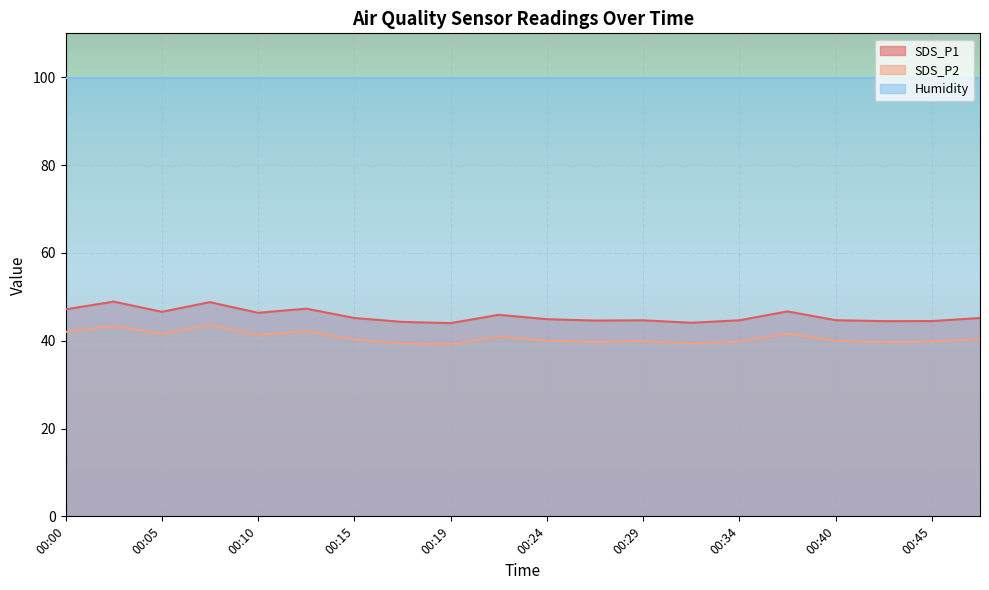

What is the total value across all series at 00:27?

84.3